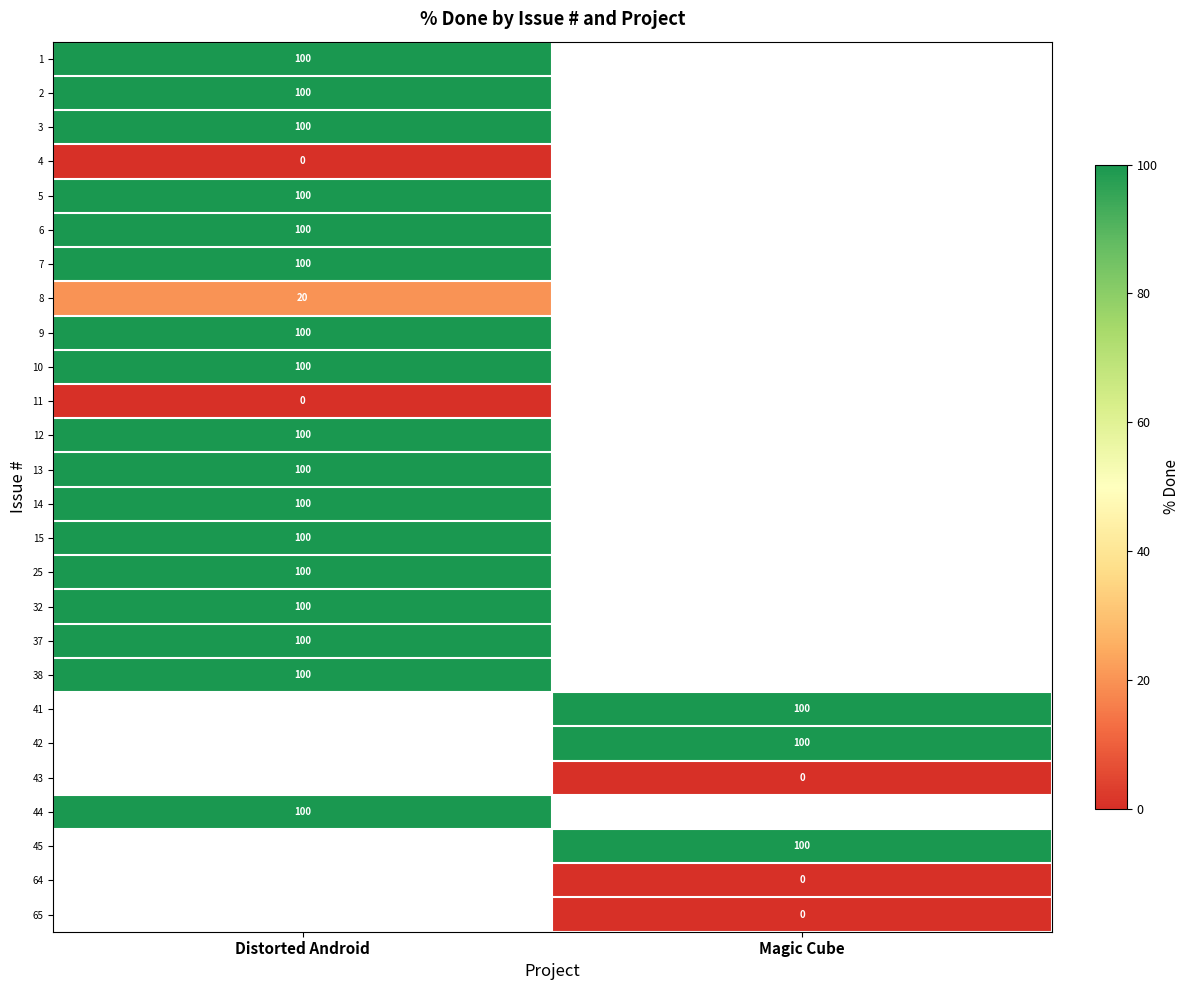

The 1 series shows 100 at Distorted Android. True or false?

True